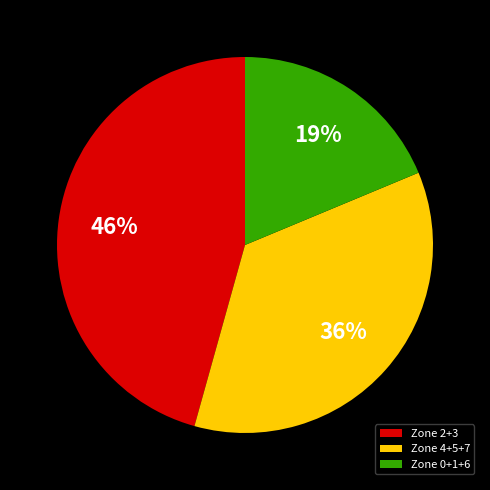

Is there a majority slice in this chart?

No